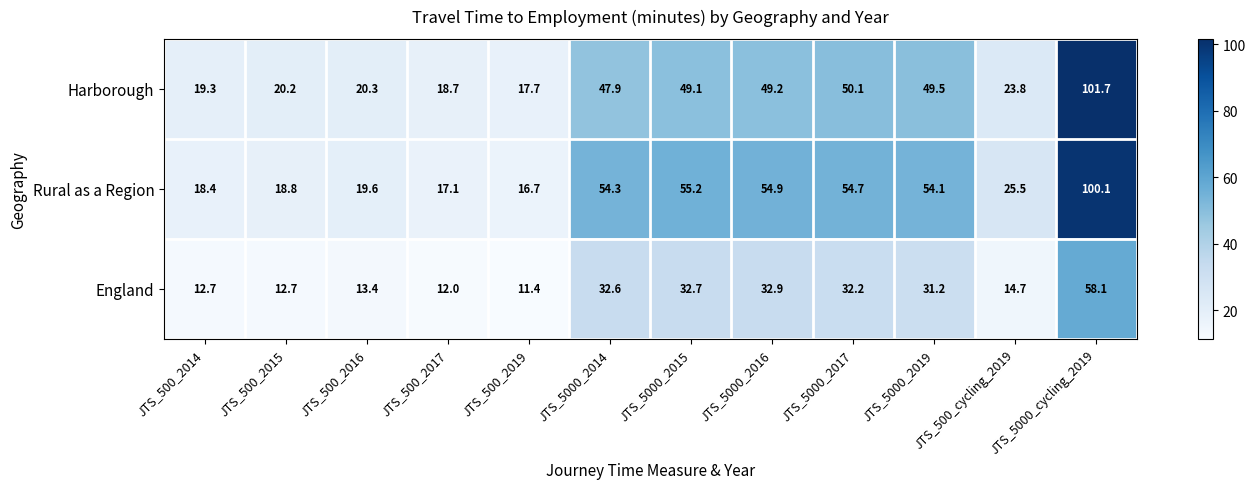

At which category is the sum across all series the highest?

JTS_5000_cycling_2019